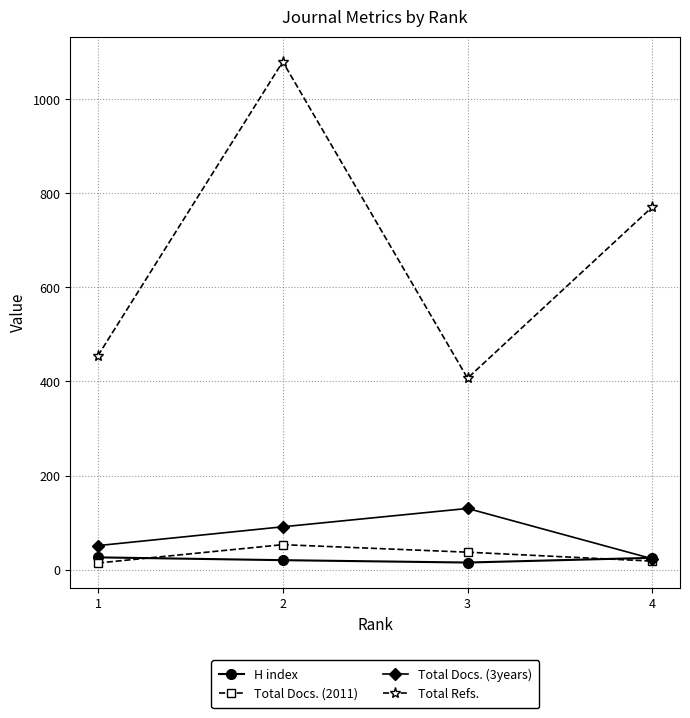

What is the value of the Total Docs. (3years) point at the 2nd from the left?

91